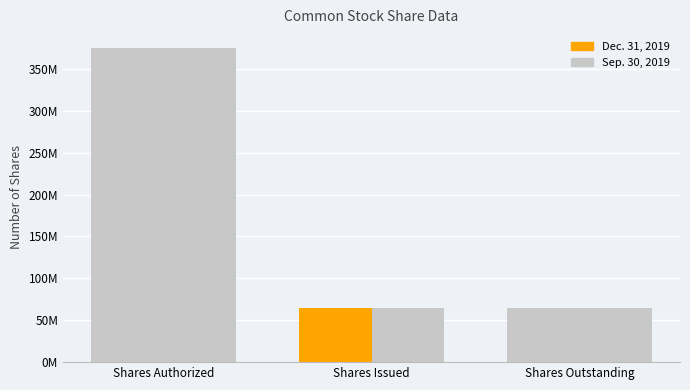

Are the bars horizontal?

No